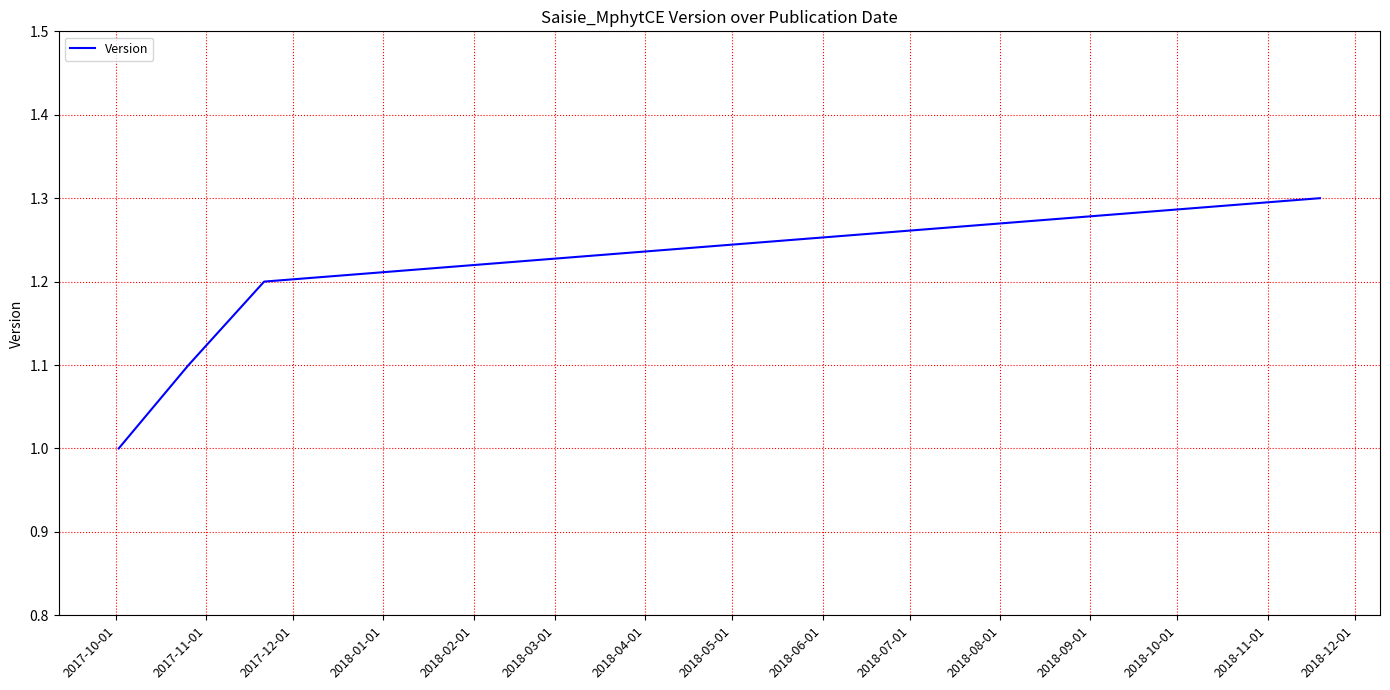

True or false: there are more than 0 points higher than both neighbors.

False